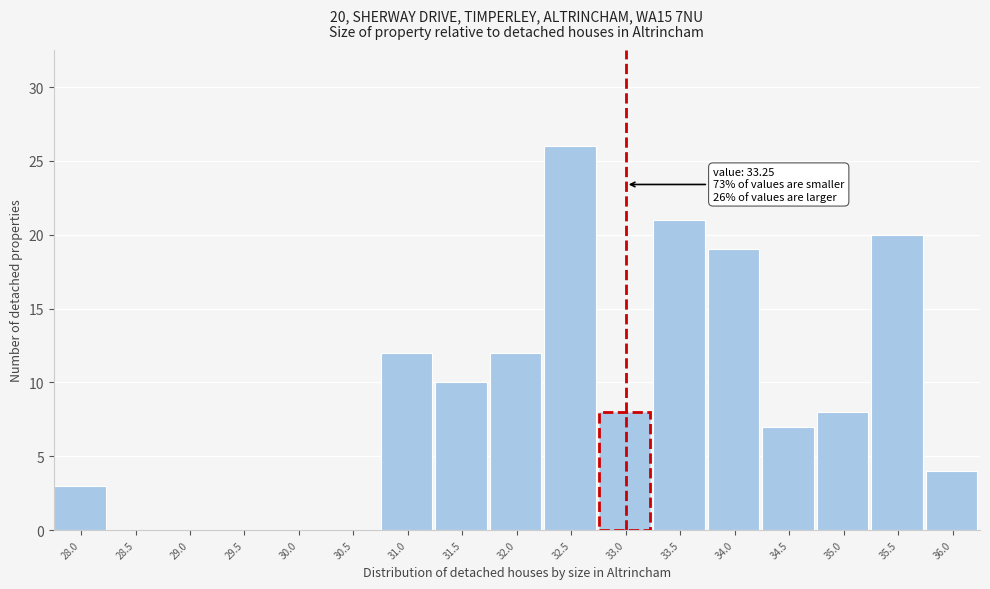

Reading right to left, transcribe all the data shown in this chart.

36.0=4	35.5=20	35.0=8	34.5=7	34.0=19	33.5=21	33.0=8	32.5=26	32.0=12	31.5=10	31.0=12	30.5=0	30.0=0	29.5=0	29.0=0	28.5=0	28.0=3